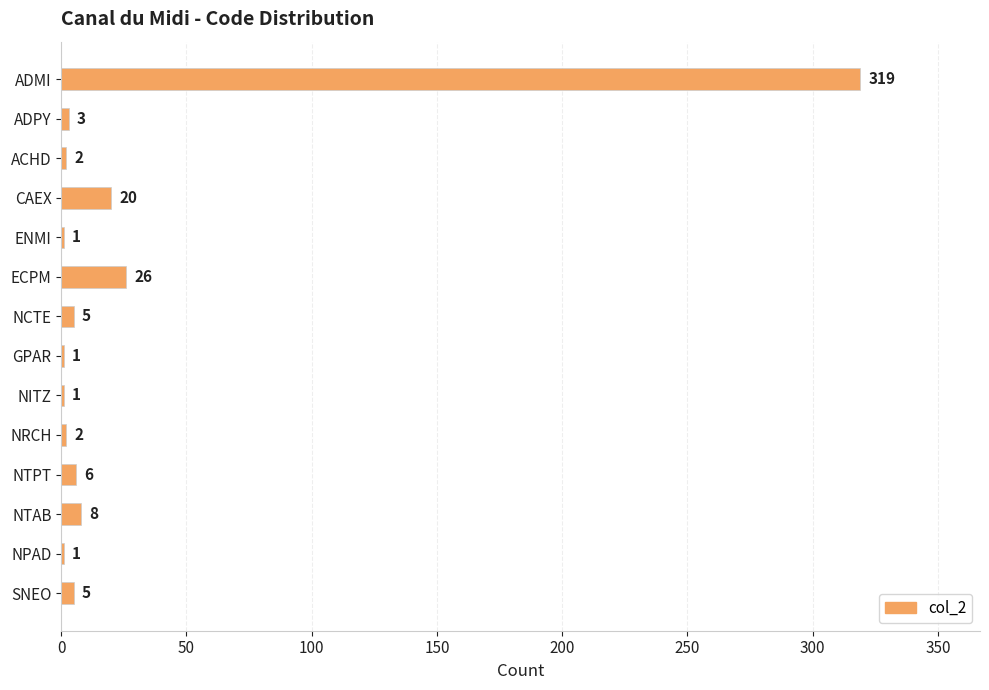

Where is the data nearest to the value 160?

ECPM